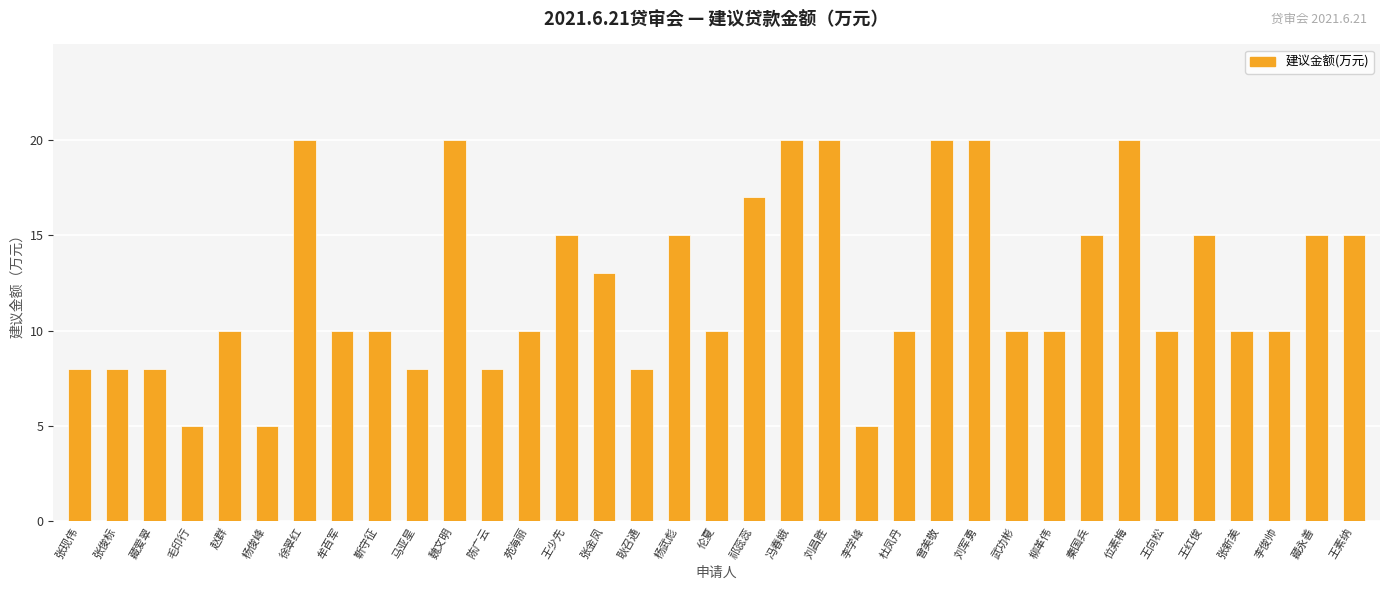

How many data points does each series have?

35